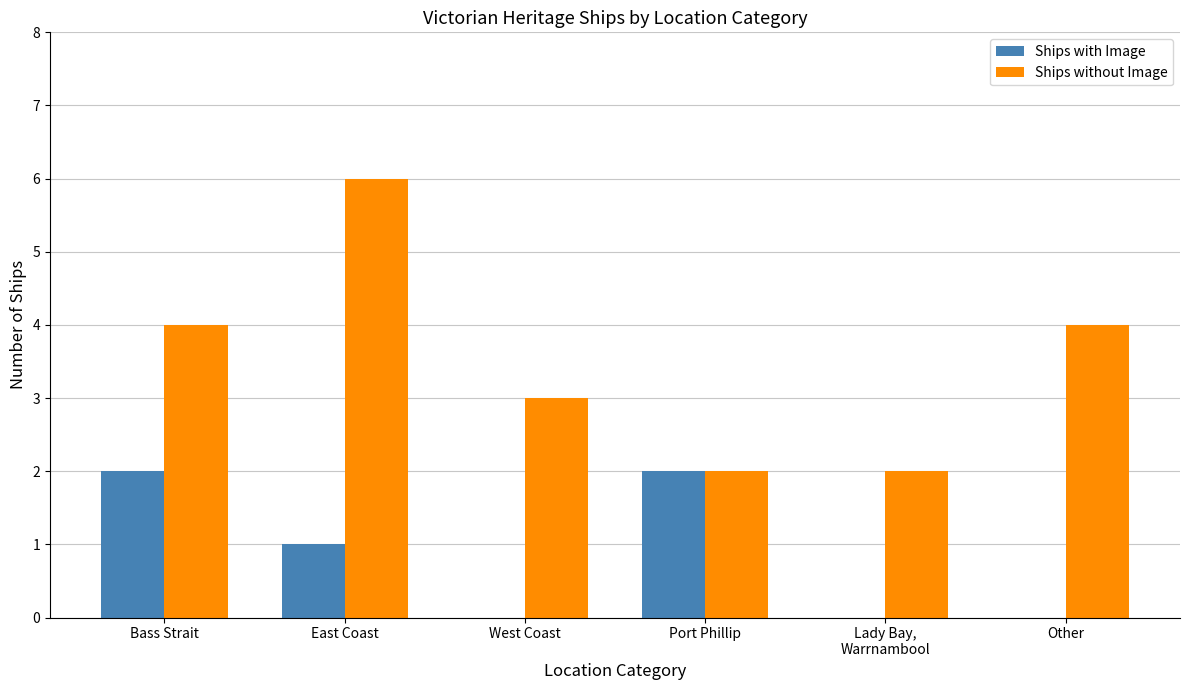

The value of Ships without Image at East Coast is 9. True or false?

False